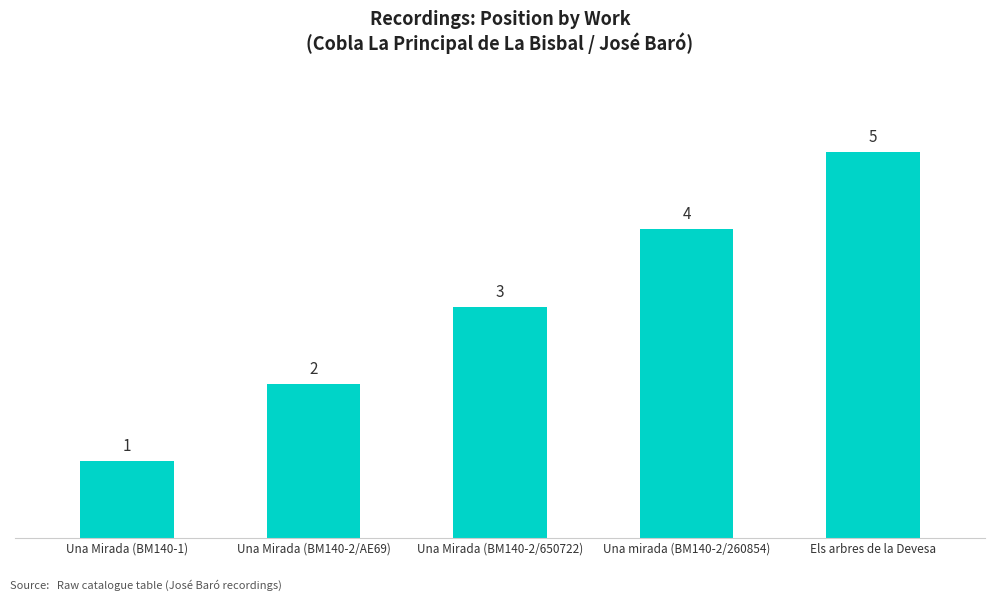

Rank the categories by value from lowest to highest.

Una Mirada (BM140-1), Una Mirada (BM140-2/AE69), Una Mirada (BM140-2/650722), Una mirada (BM140-2/260854), Els arbres de la Devesa